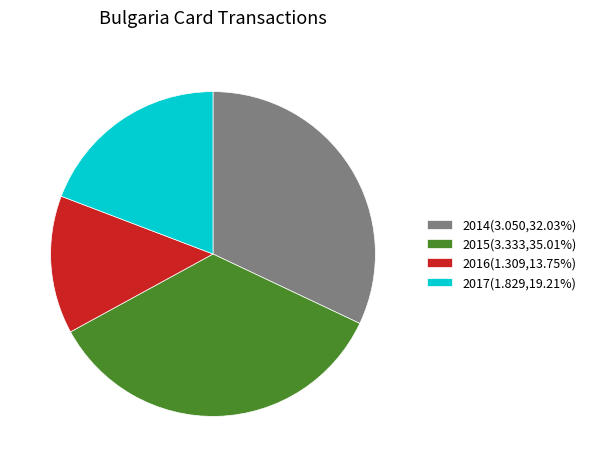

Does 2017 account for over 50% of the chart?

No